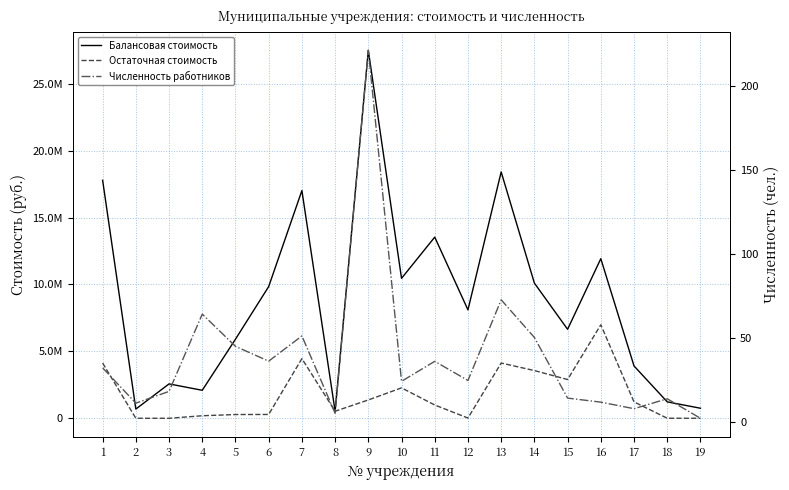

True or false: Численность работников and Балансовая стоимость intersect in this chart.

False